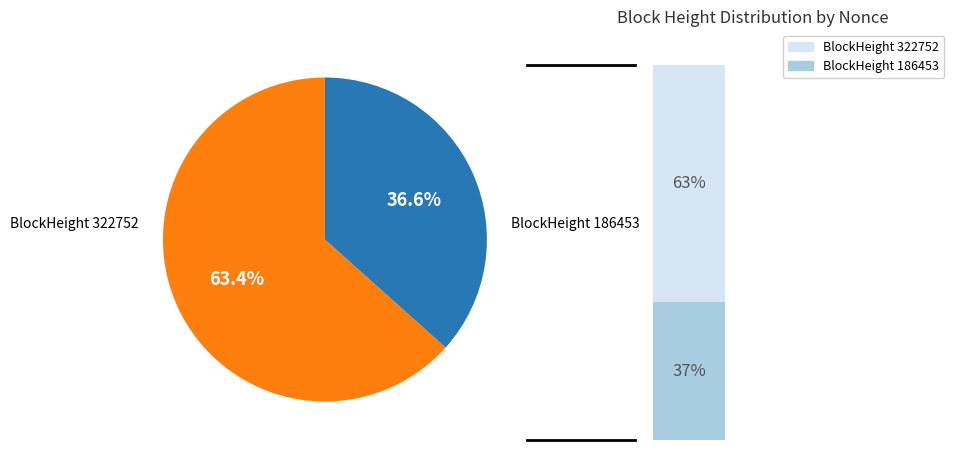

Count the number of slices in the pie.

2